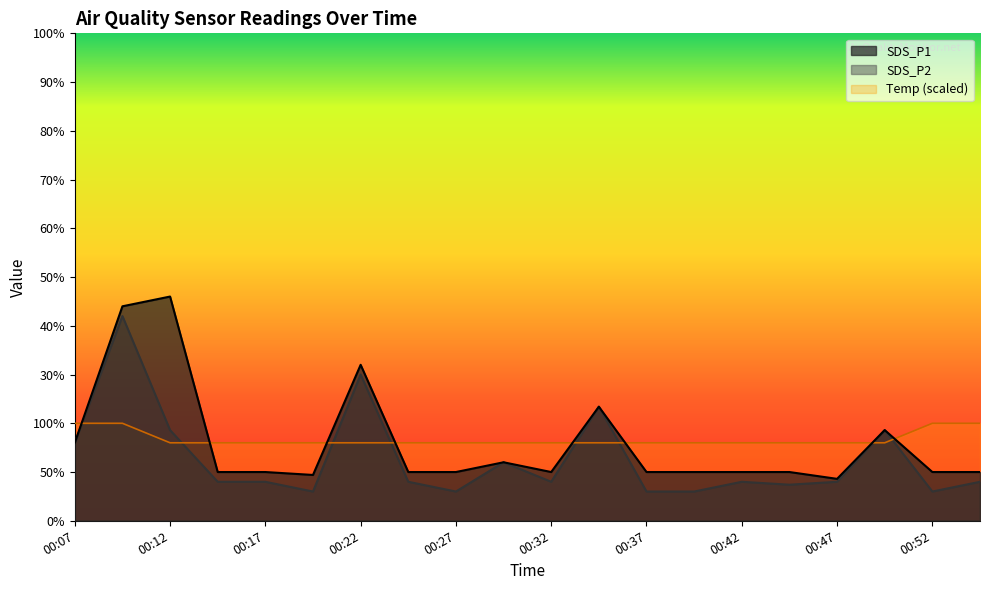

What are all the series names shown in the legend?

SDS_P1, SDS_P2, Temp (scaled)